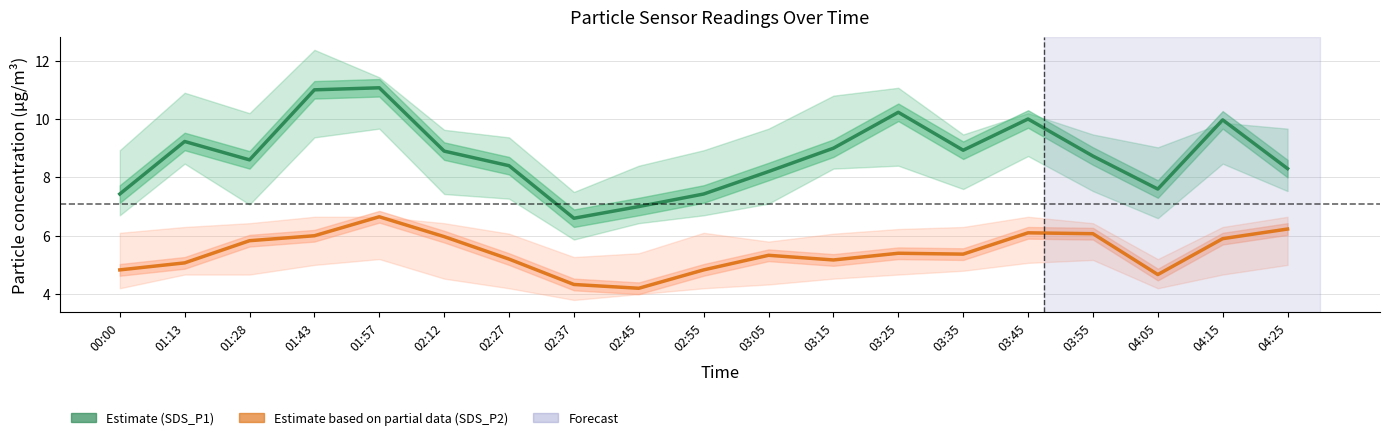

What is the approximate value of SDS_P2 (Partial Estimate) at 04:05?

4.7